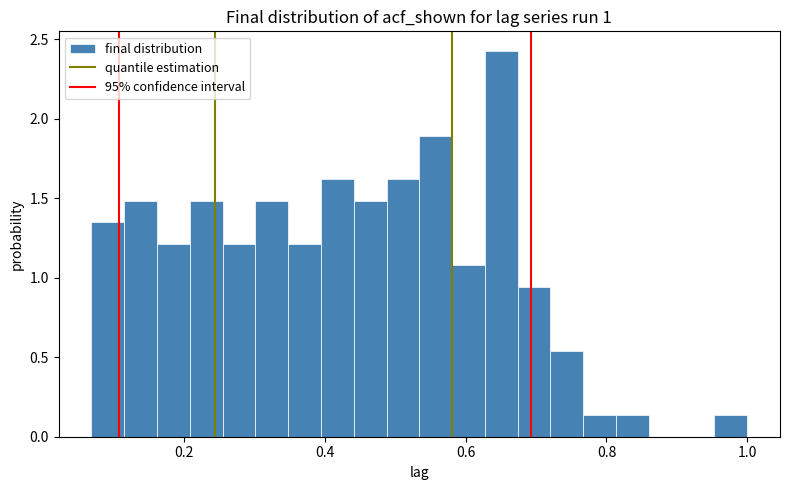

Read against the x-axis, roughly where is the centre of the tallest bar?

0.66